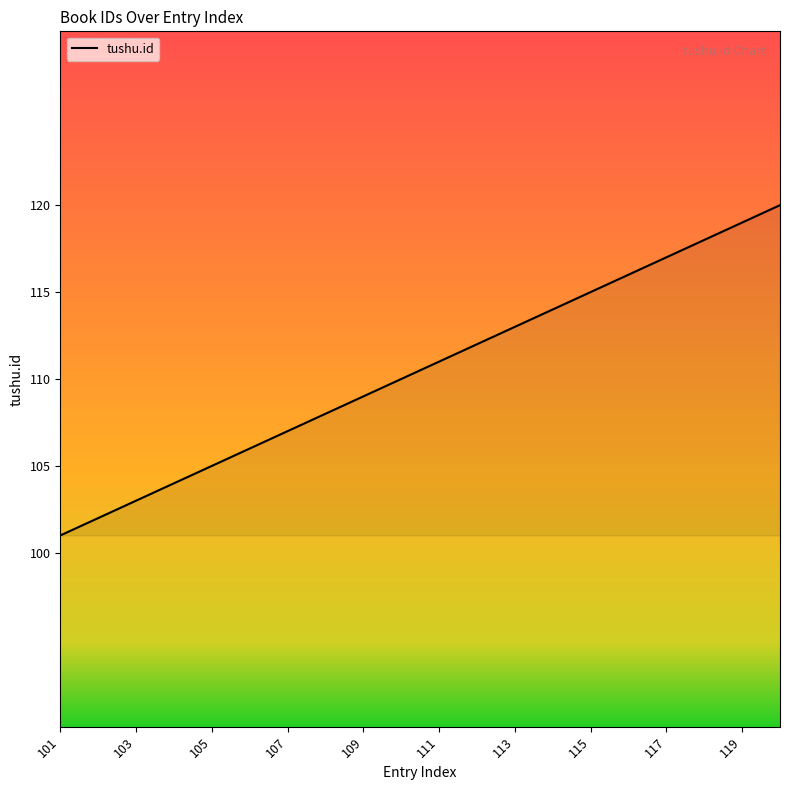

What is the greatest value displayed?

120